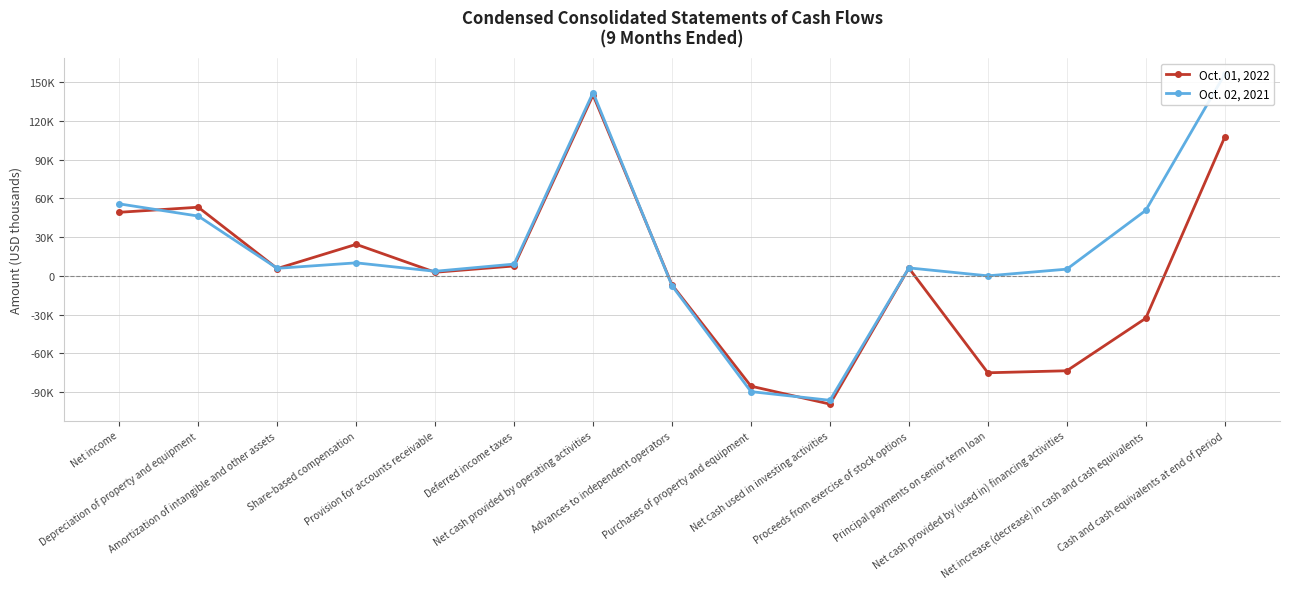

How many categories are shown in the chart?

15